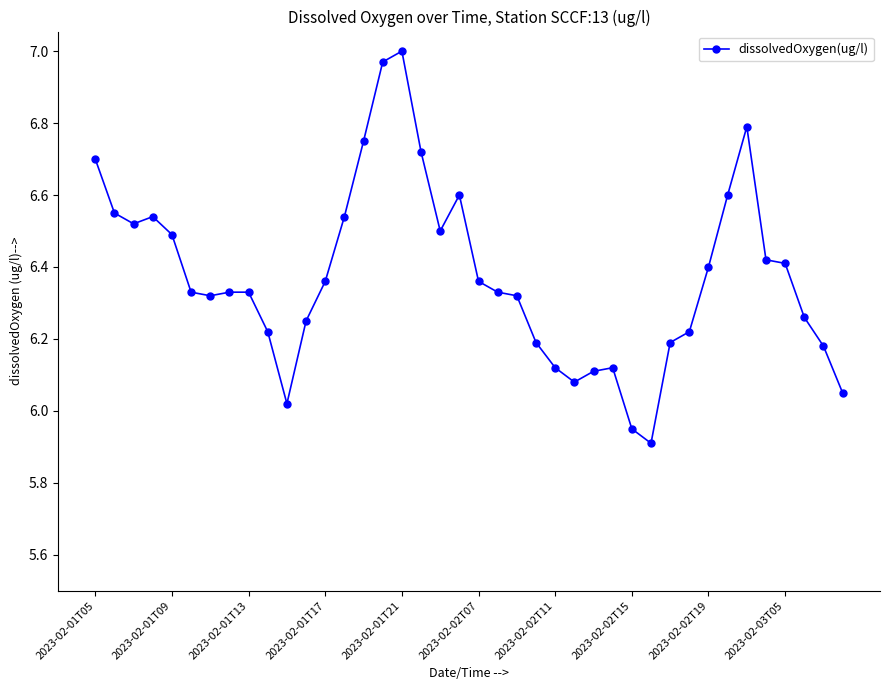

True or false: the data has more than 0 interior local peaks.

True